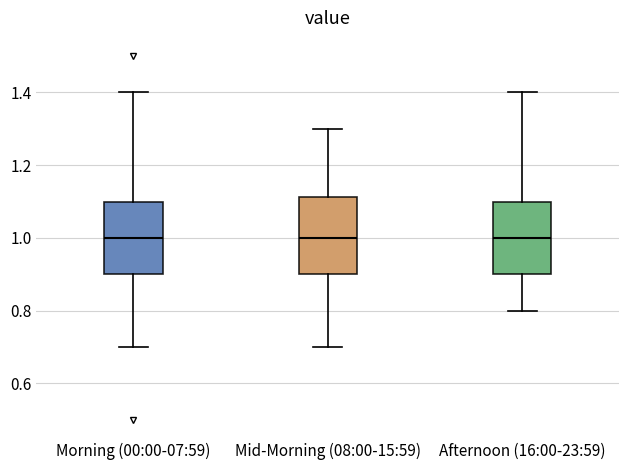

Reading left to right, transcribe this box plot: for each box, give where its median line is, the range the box spans, and where its two whiskers end, as read against the y-axis. The values are not printed on the chart, so give them approximately, as read against the axis.

Morning (00:00-07:59): median 1.00, box 0.90 to 1.10, whiskers 0.70 to 1.40
Mid-Morning (08:00-15:59): median 1.00, box 0.90 to 1.12, whiskers 0.70 to 1.30
Afternoon (16:00-23:59): median 1.00, box 0.90 to 1.10, whiskers 0.80 to 1.40